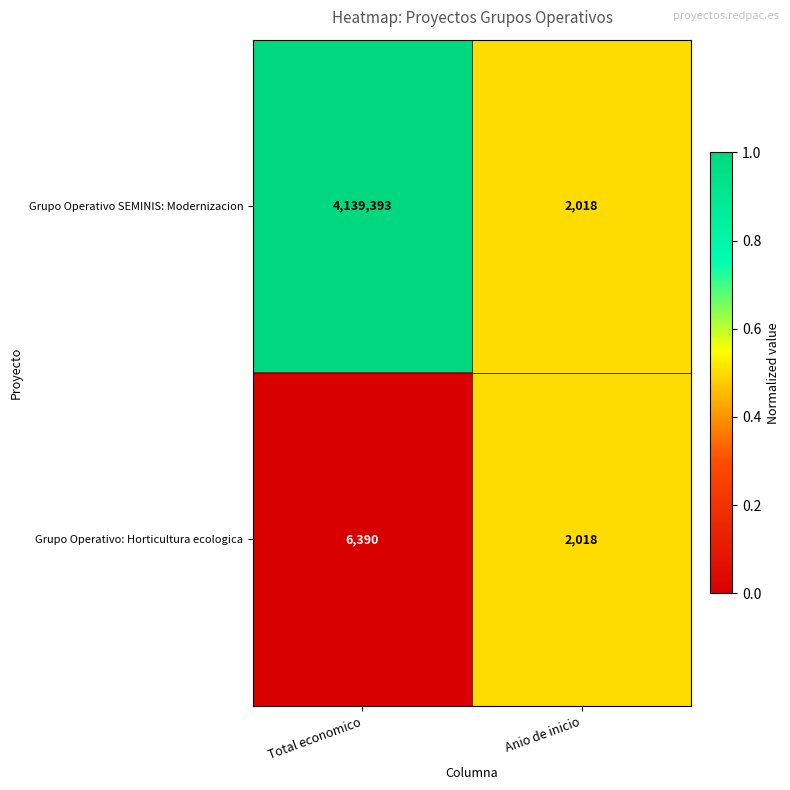

True or false: Grupo Operativo: Horticultura ecologica has a value of 2018 at Anio de inicio.

True